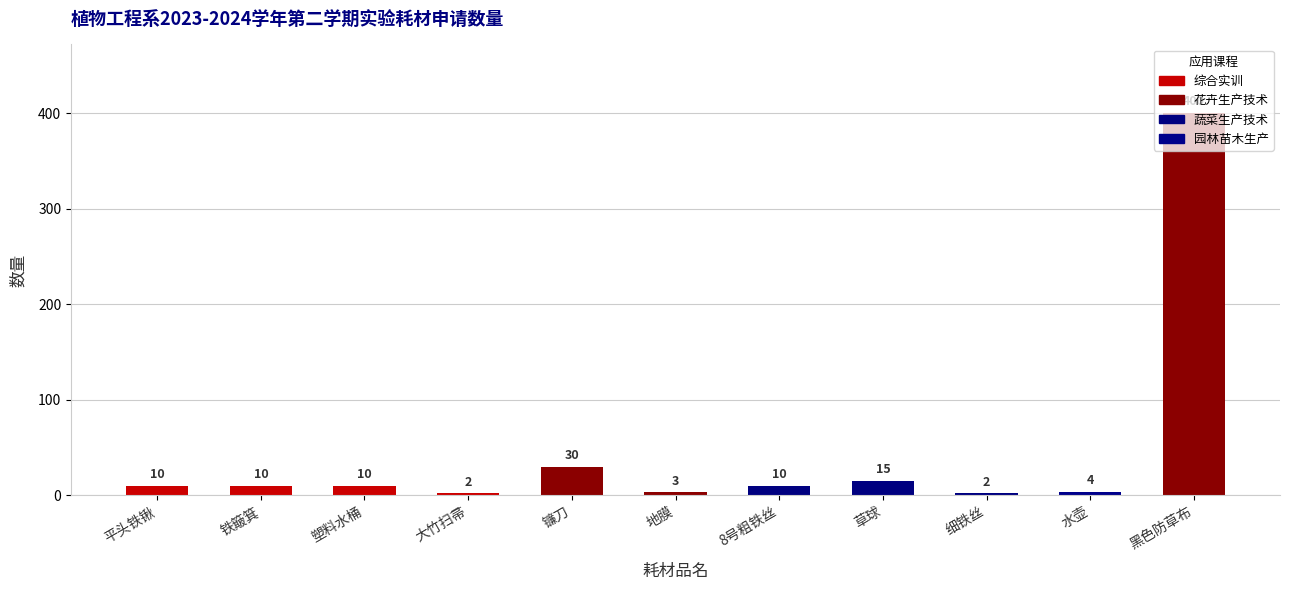

Which category has the highest value across all series?

黑色防草布